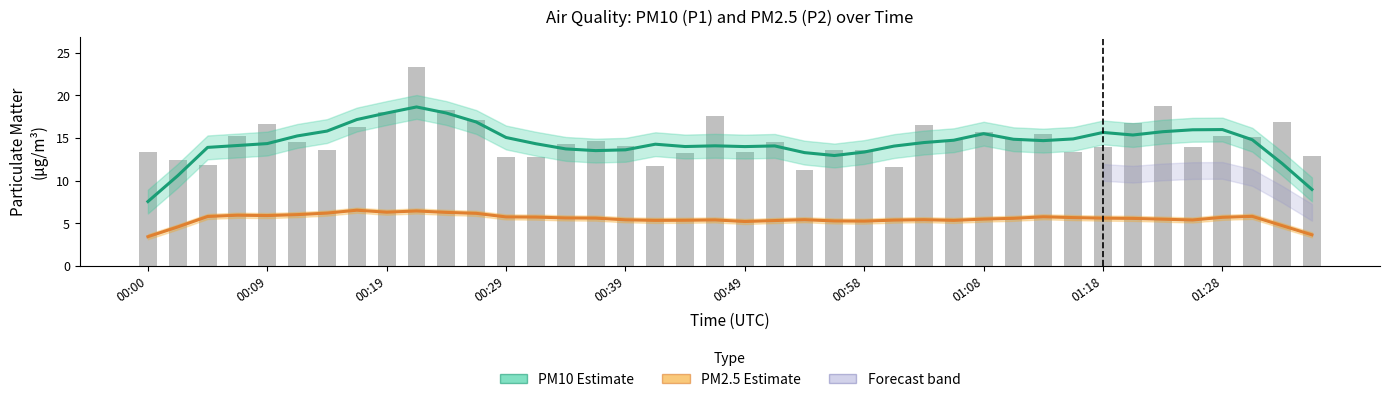

Is it true that PM2.5 Estimate equals 8.0 at 22?

False